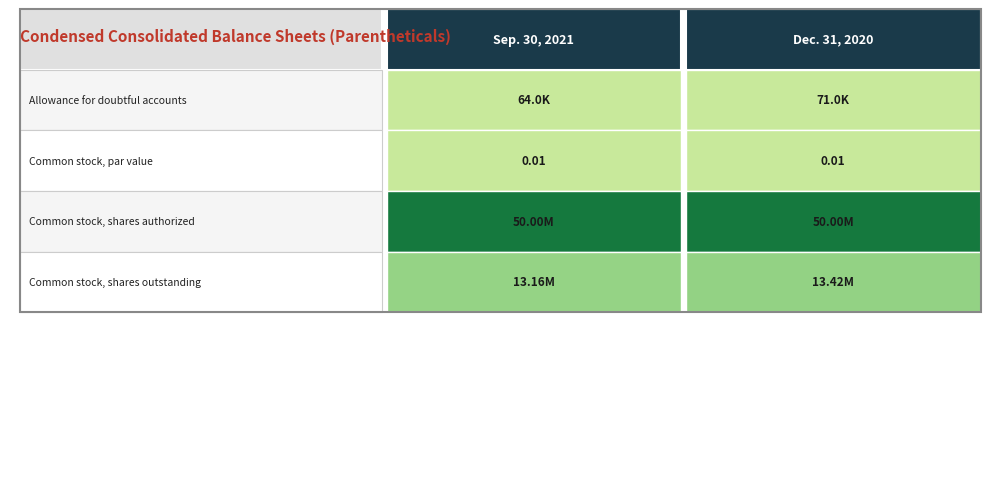

True or false: Common stock, shares outstanding has a value of 13419847.0 at Dec. 31, 2020.

True